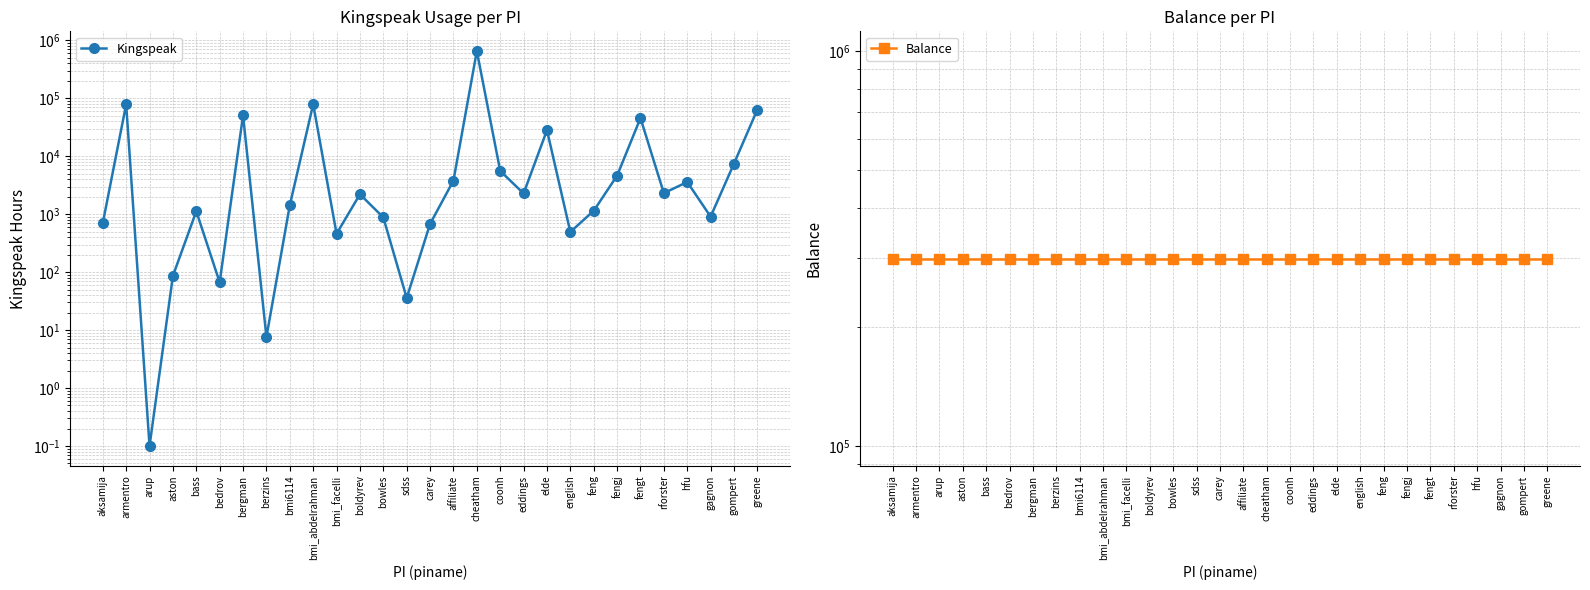

What is the total value across all series at coonh?

303131.0